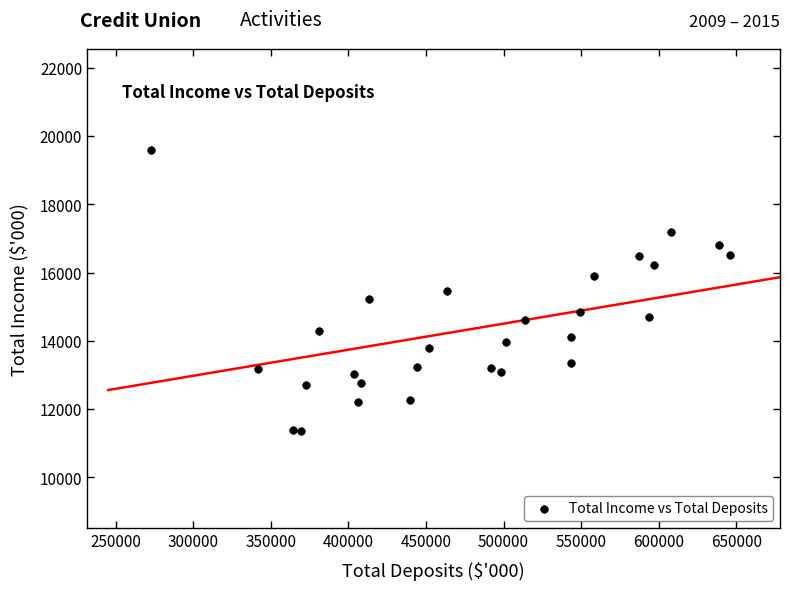

What is the range of Y values (max minus min)?

8243